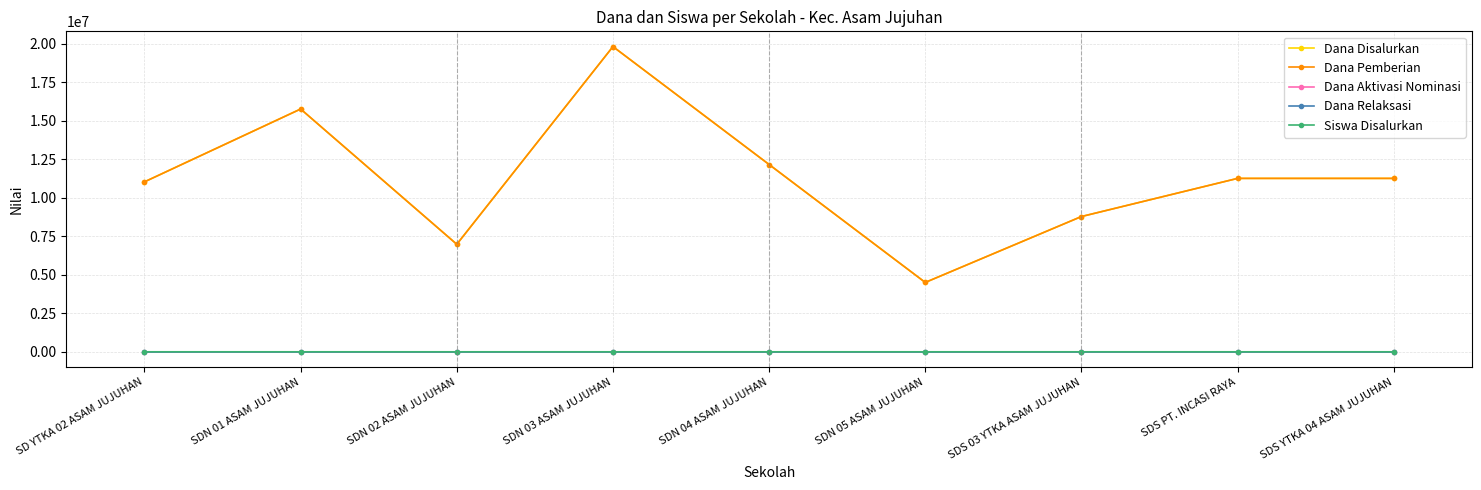

Rank the series at SDS 03 YTKA ASAM JUJUHAN from lowest to highest value.

Dana Aktivasi Nominasi, Dana Relaksasi, Siswa Disalurkan, Dana Disalurkan, Dana Pemberian